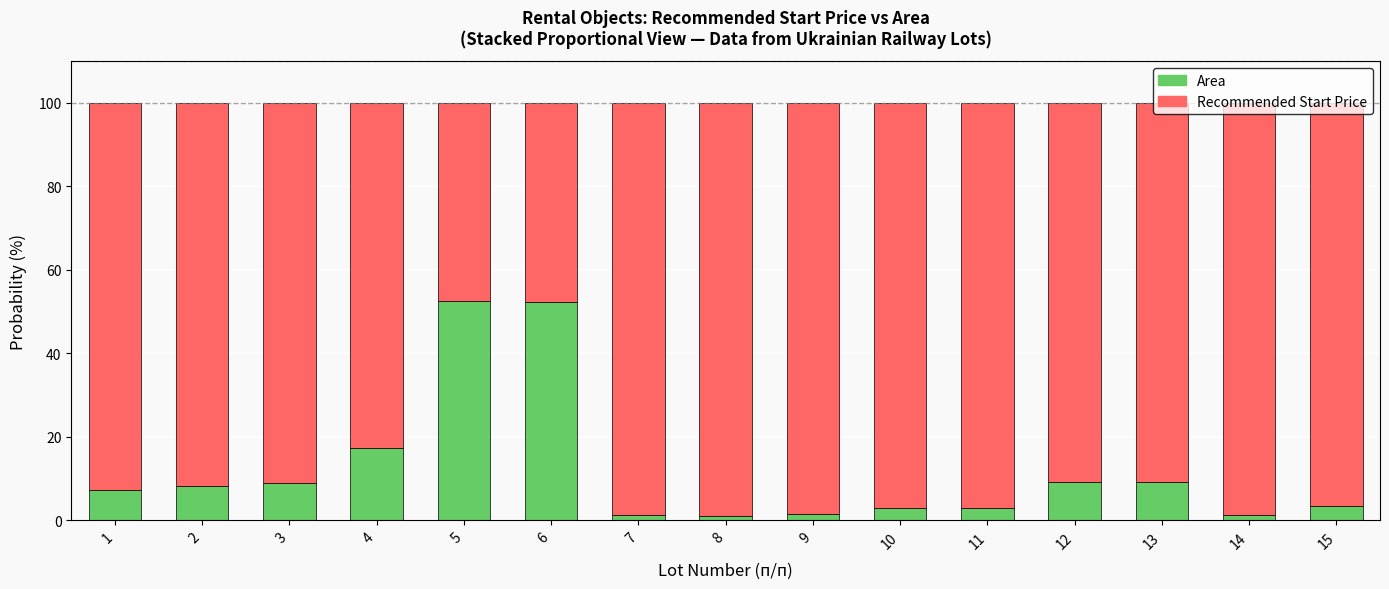

What is the total value across all series at 1?

100.0